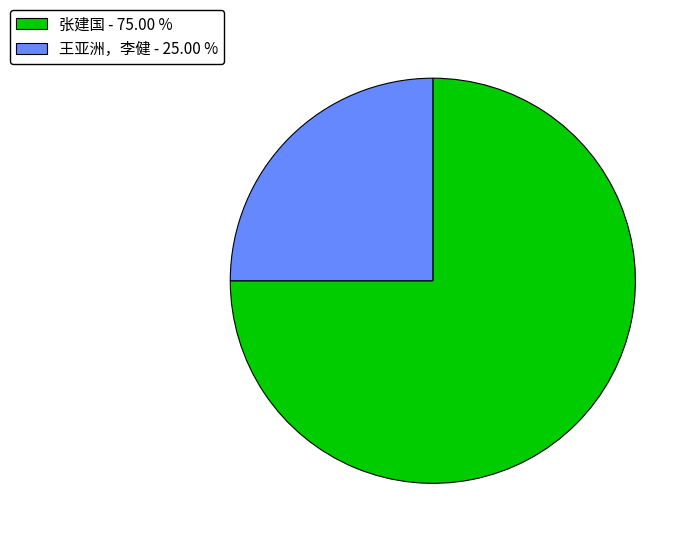

The 王亚洲，李健 slice represents 34% of the pie. True or false?

False